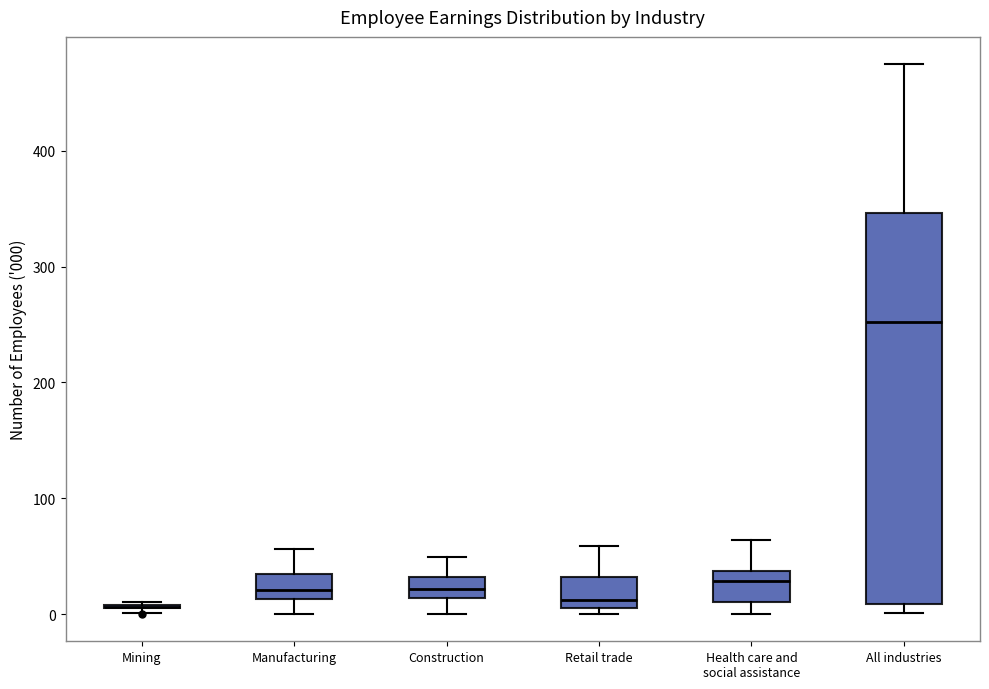

Reading left to right, read every box against the y-axis: the position of its median line, the range the box covers, and the ends of its whiskers. The values are not printed on the chart, so give them approximately, as read against the axis.

Mining: box collapsed to a line at 10, whiskers 0 to 10
Manufacturing: median 20, box 10 to 30, whiskers 0 to 60
Construction: median 20, box 10 to 30, whiskers 0 to 50
Retail trade: median 10 (just above the box's lower edge), box 10 to 30, whiskers 0 to 60
Health care and social assistance: median 30, box 10 to 40, whiskers 0 to 60
All industries: median 250, box 10 to 350, whiskers 0 to 470